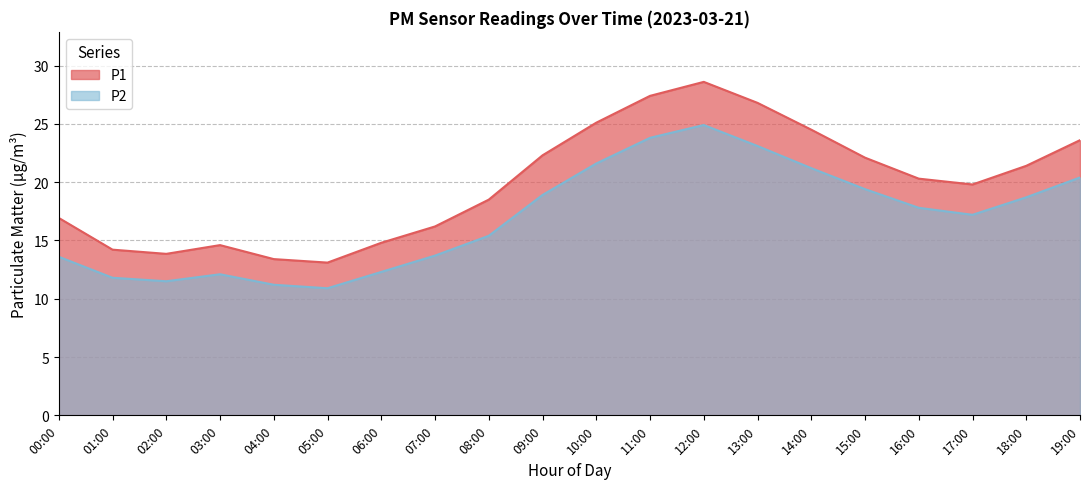

What is the total value across all series at 05:00?

24.0